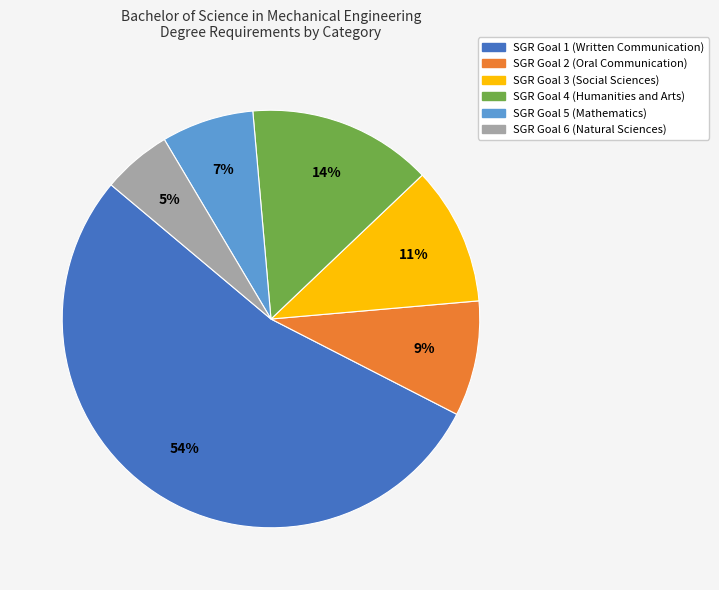

The SGR Goal 3 (Social Sciences) slice represents 23% of the pie. True or false?

False